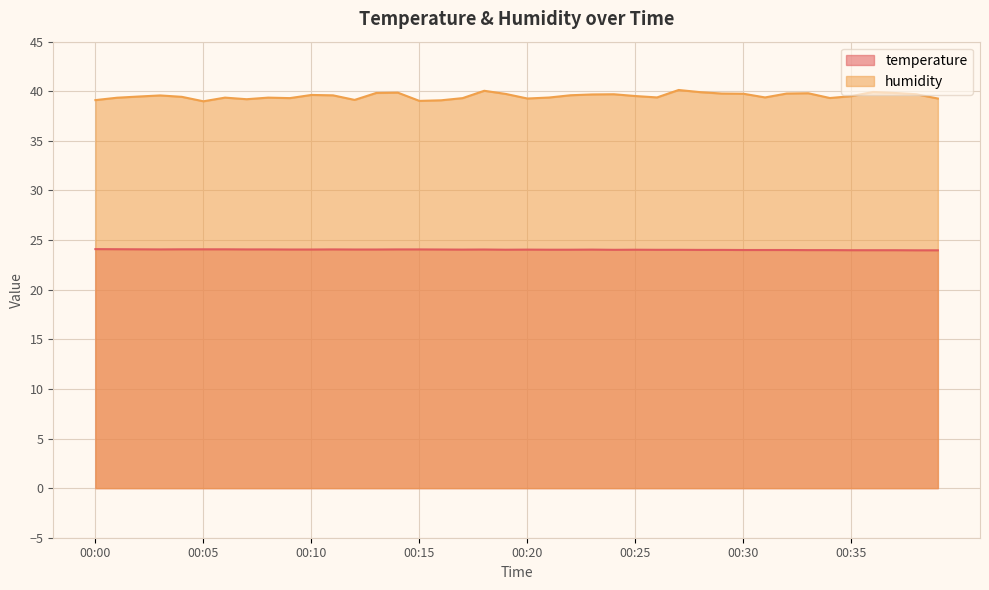

Which label corresponds to the smallest value in the chart?

00:38